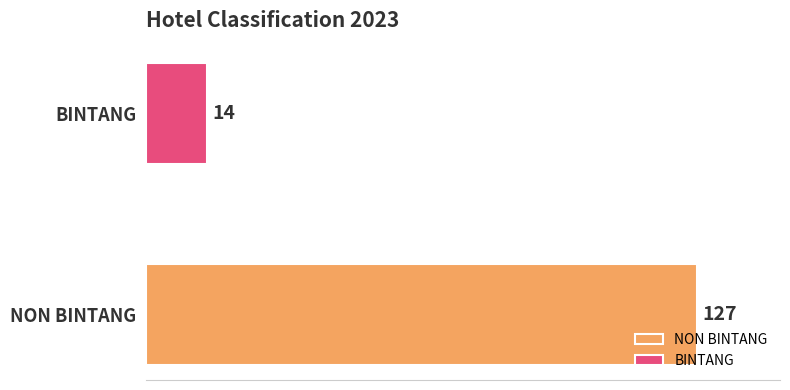

Which series has the largest range (max minus min)?

NON BINTANG